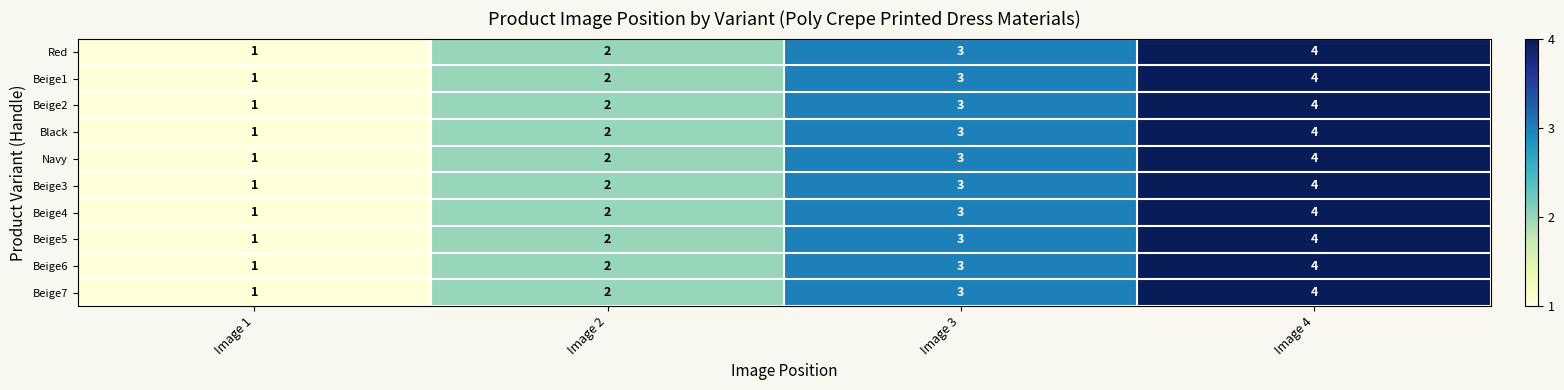

What is the highest value of the Beige2 series?

4